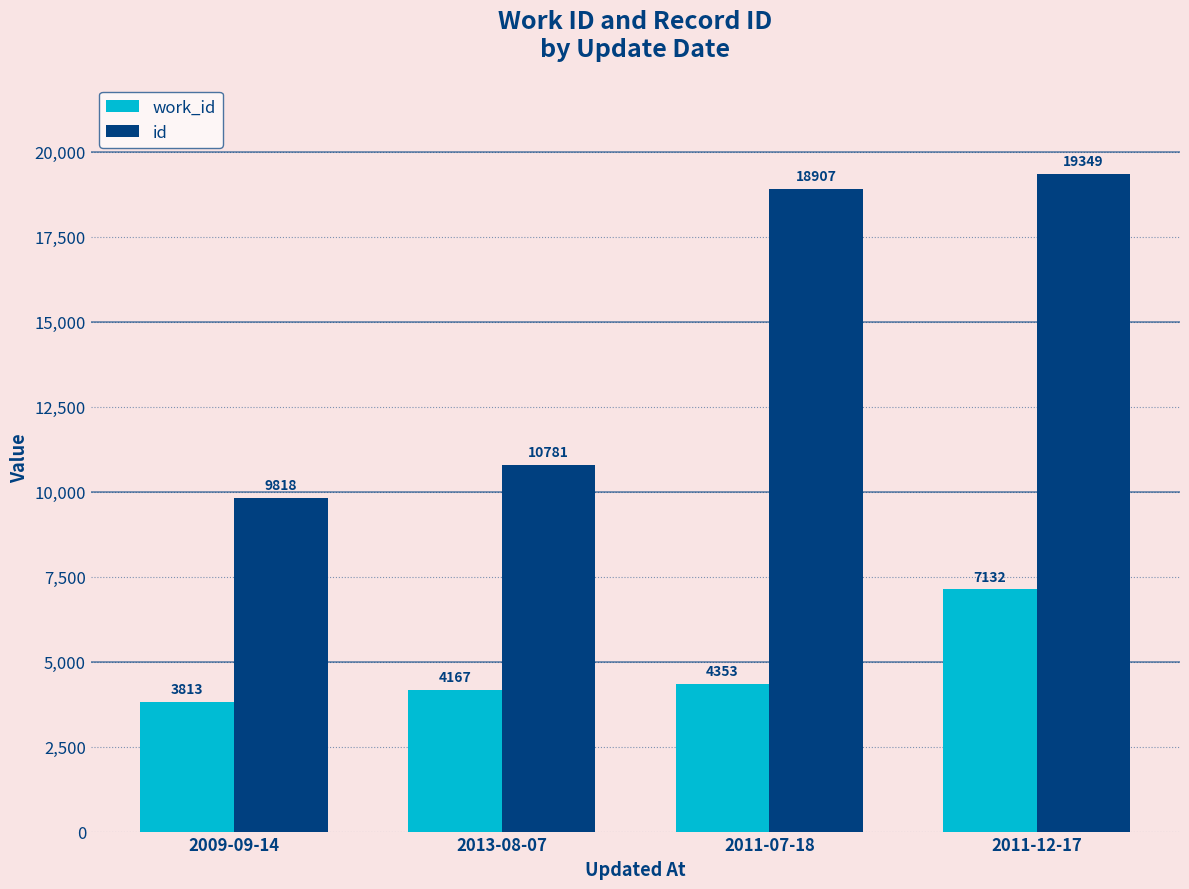

What is the difference between the second highest and minimum values in the work_id series?

540